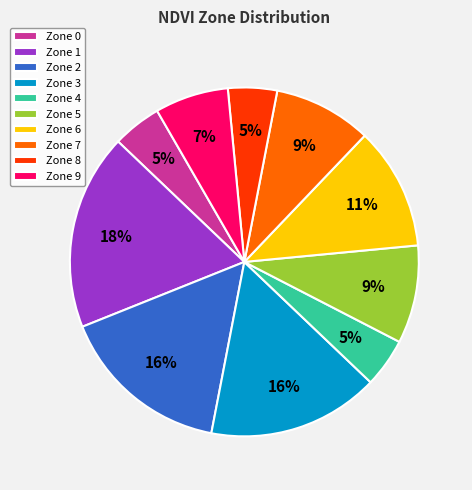

Which category has the biggest portion of the pie?

Zone 1